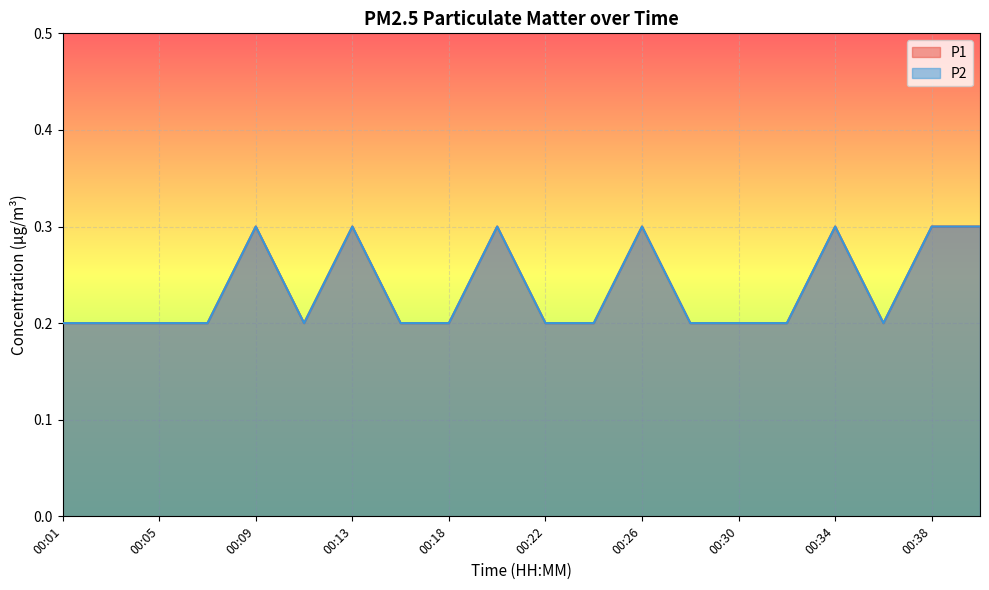

Between 00:26 and 00:09, which is larger?

00:26